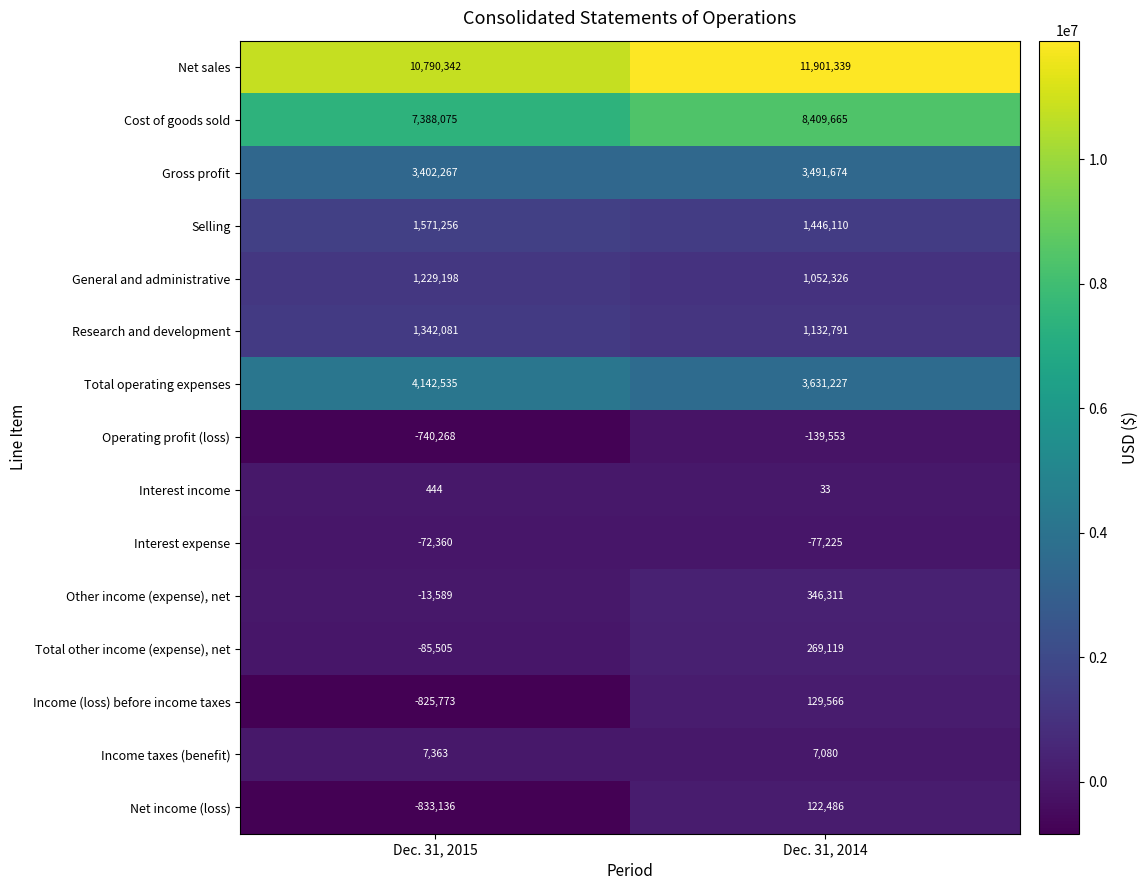

What is the difference between the highest and lowest values at Dec. 31, 2014?

12040892